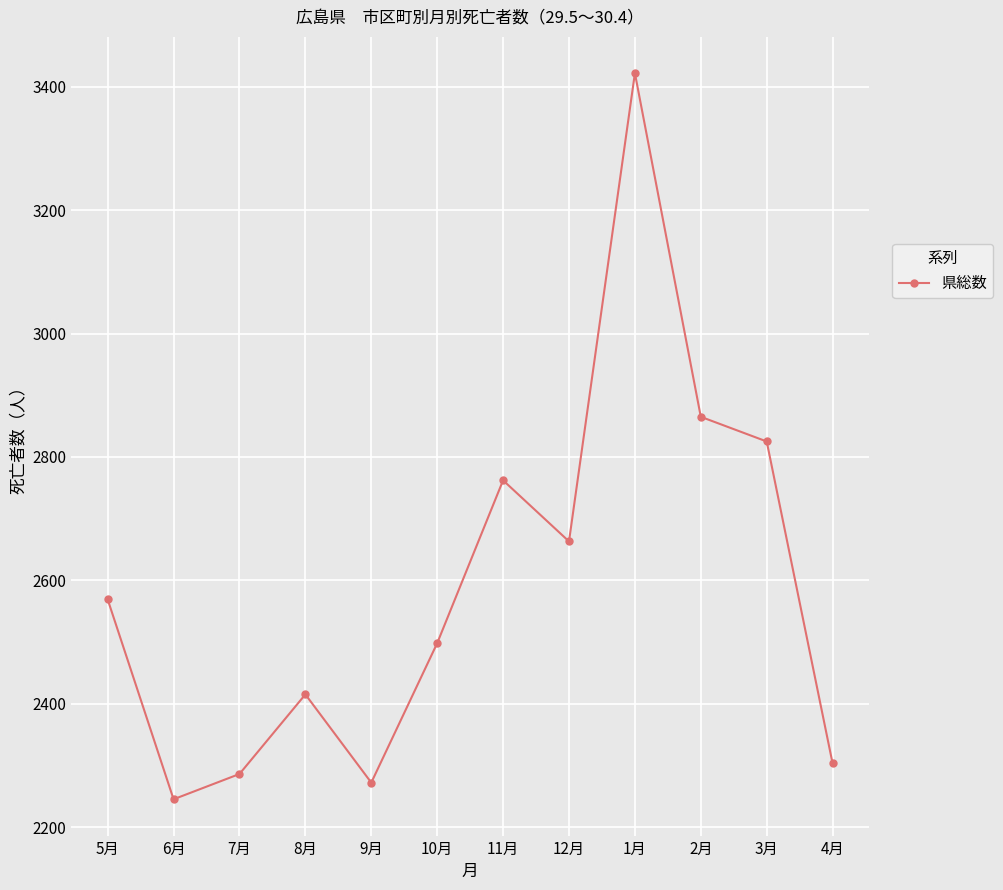

How many lines are shown in the chart?

1